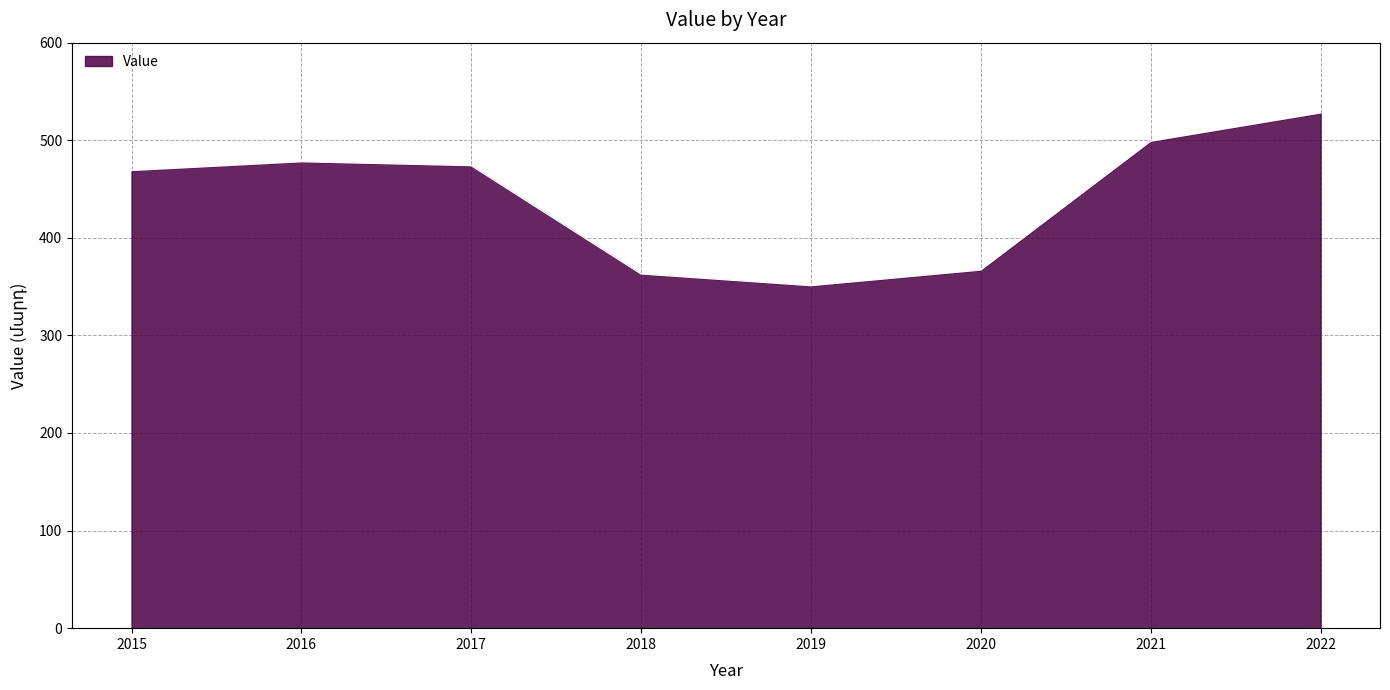

Approximately how many times larger is the value at 2017 compared to 2021?

0.9